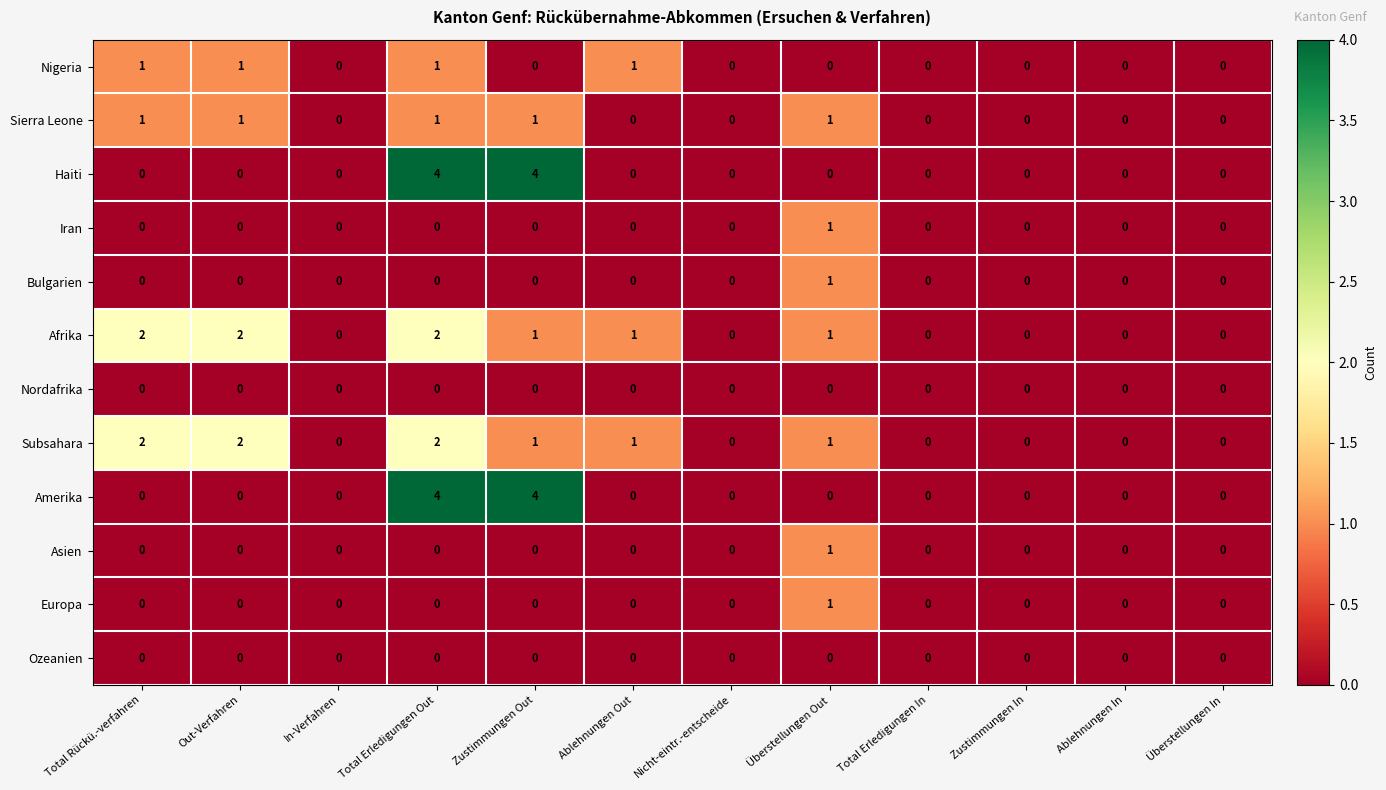

At which category is the sum across all series the highest?

Total Erledigungen Out